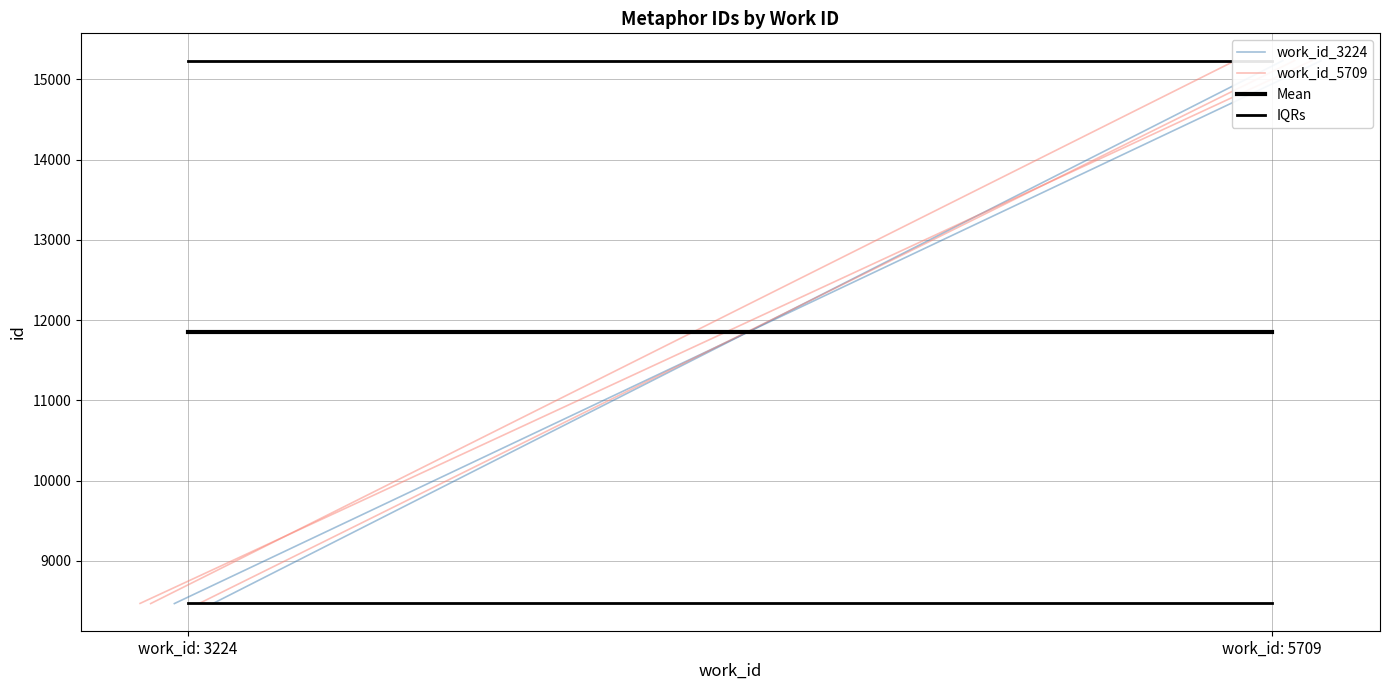

How many lines are shown in the chart?

4